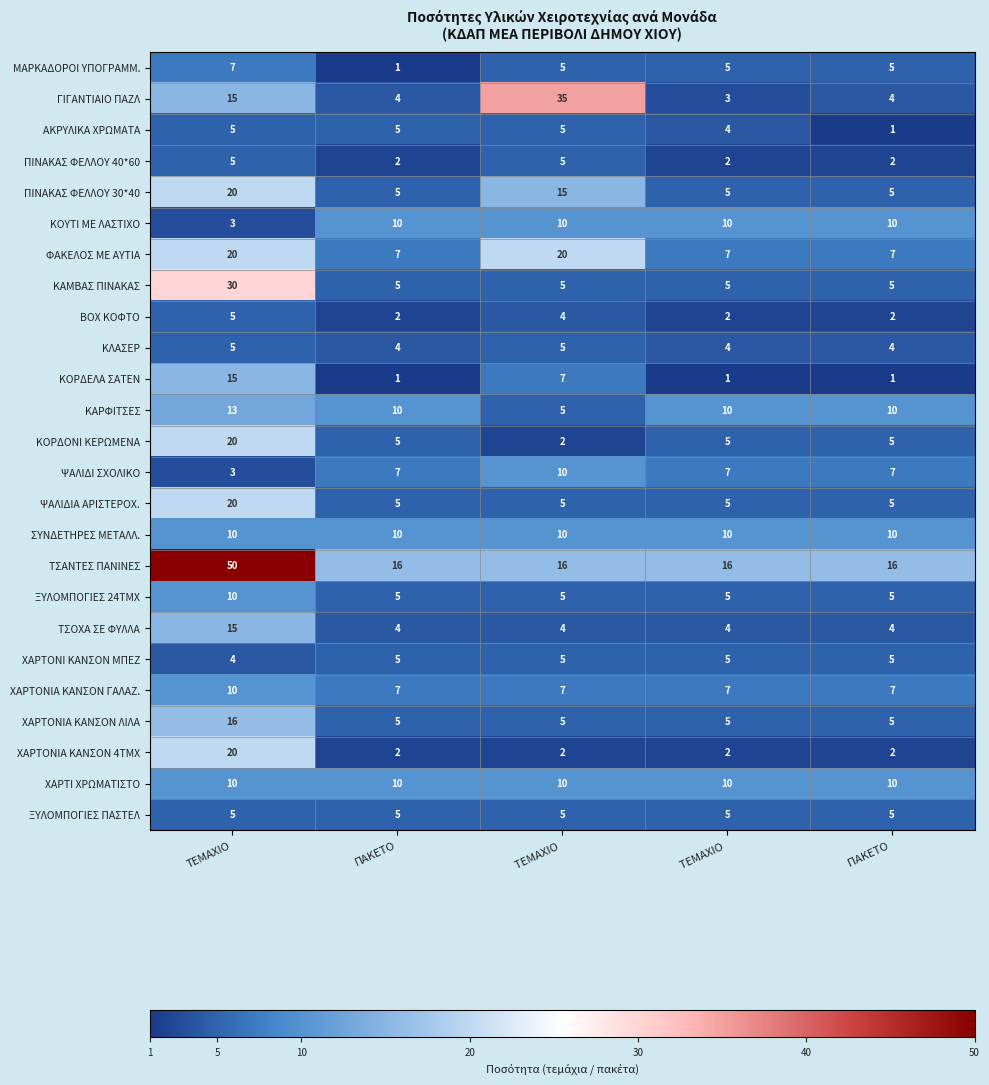

What value does the ΠΙΝΑΚΑΣ ΦΕΛΛΟΥ 30*40 series have at ΤΕΜΑΧΙΟ, to the nearest 10?

20